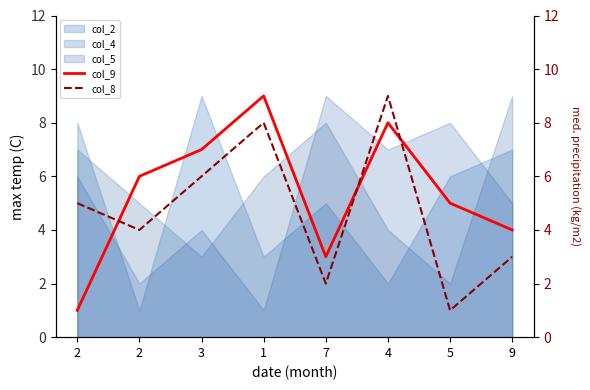

What is the value of the col_8 point at the 6th from the left?

9